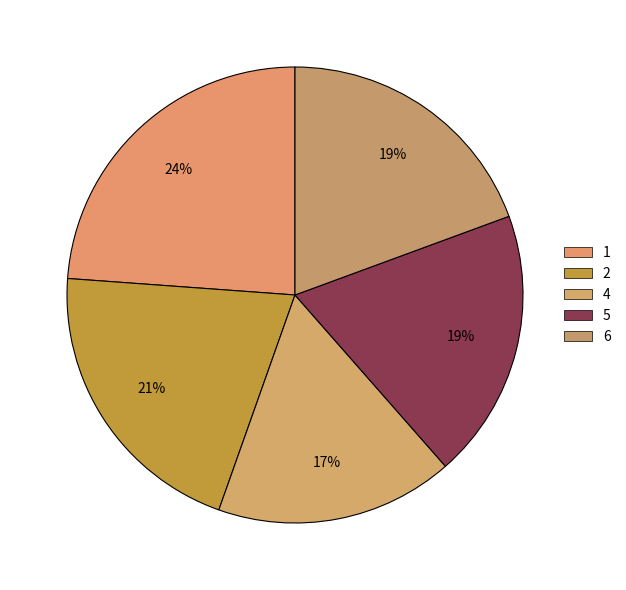

What is the largest slice in the pie chart?

1